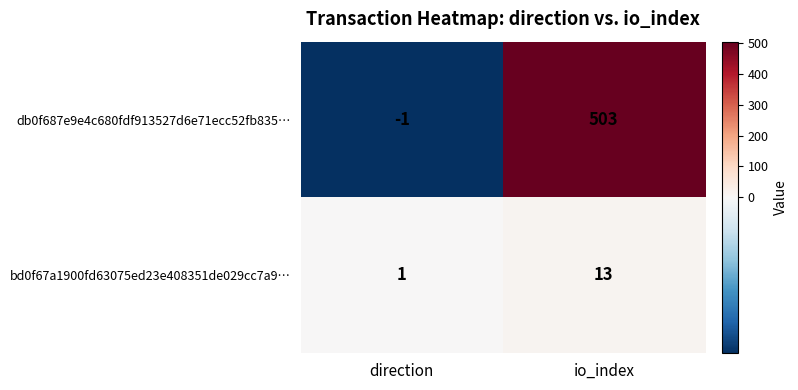

The db0f687e9e4c680fdf913527d6e71ecc52fb835… series shows -2 at direction. True or false?

False